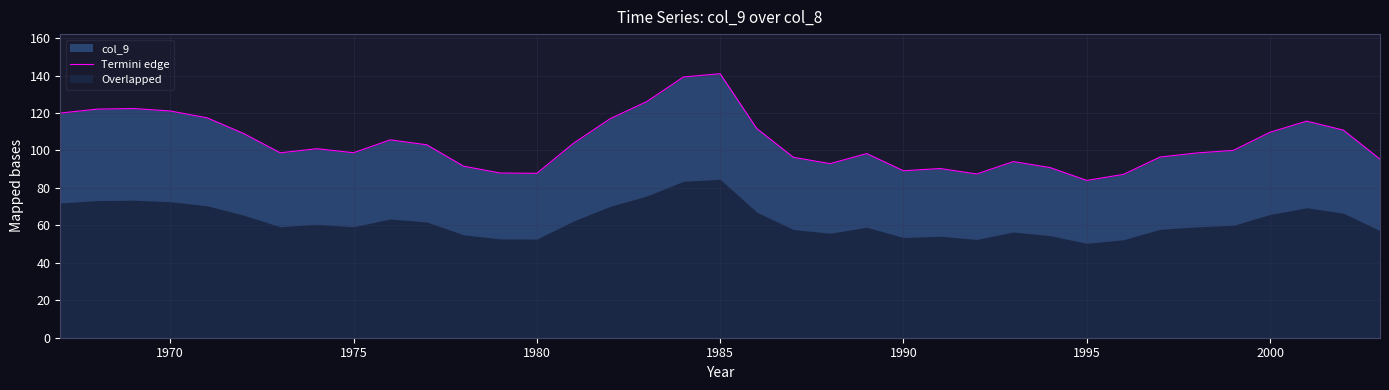

How many values are below 100?

18